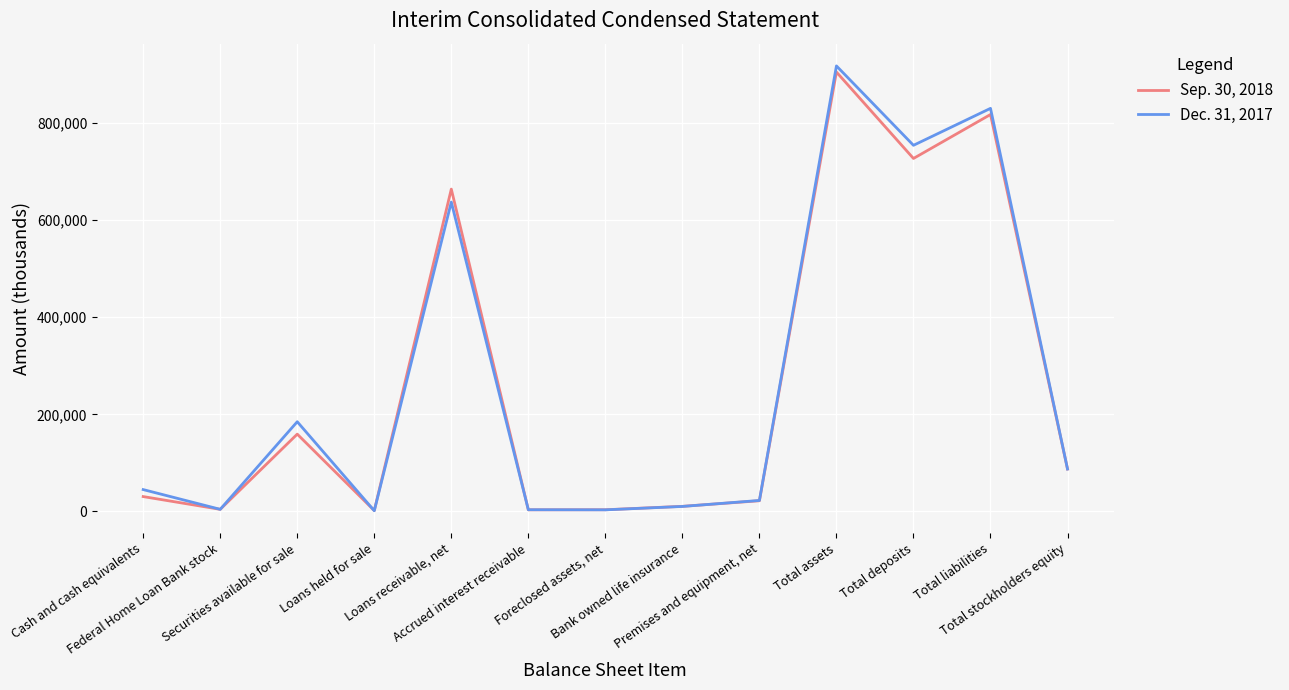

True or false: Dec. 31, 2017 has a value of 3369 at Foreclosed assets, net.

True